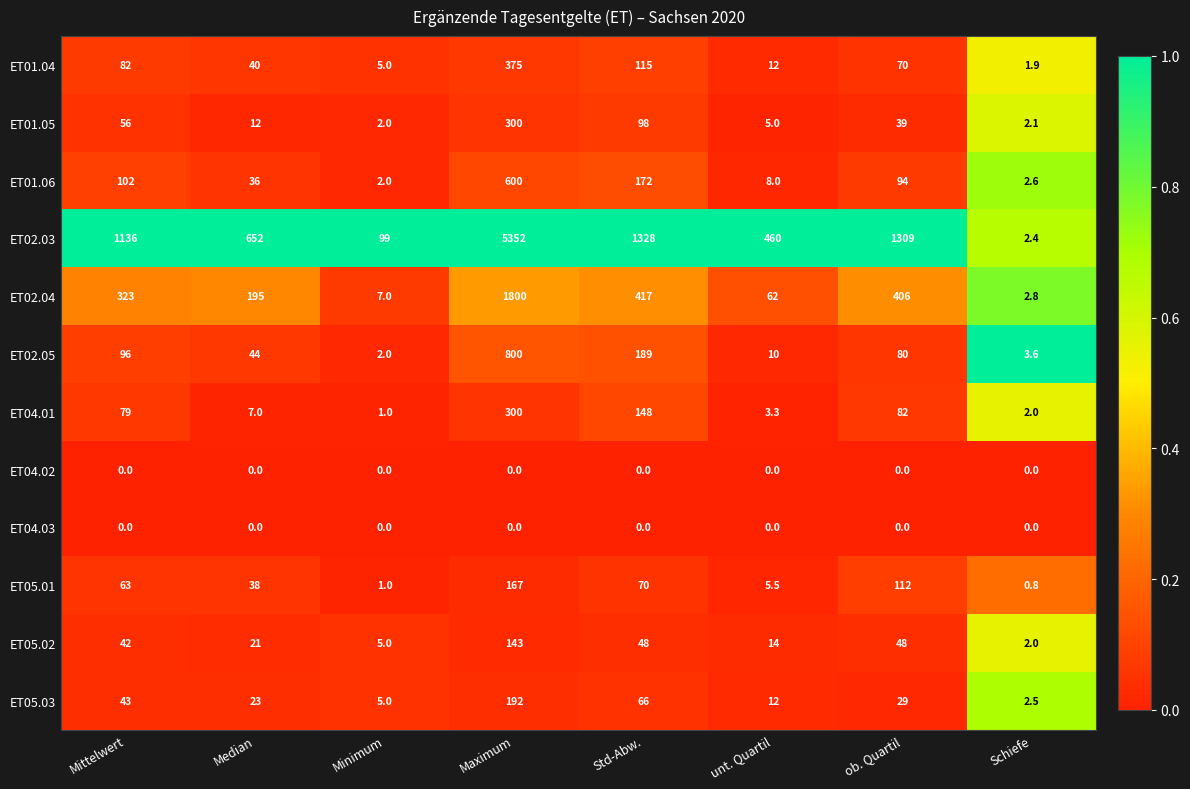

The value of ET04.01 at Maximum is 72.8. True or false?

False